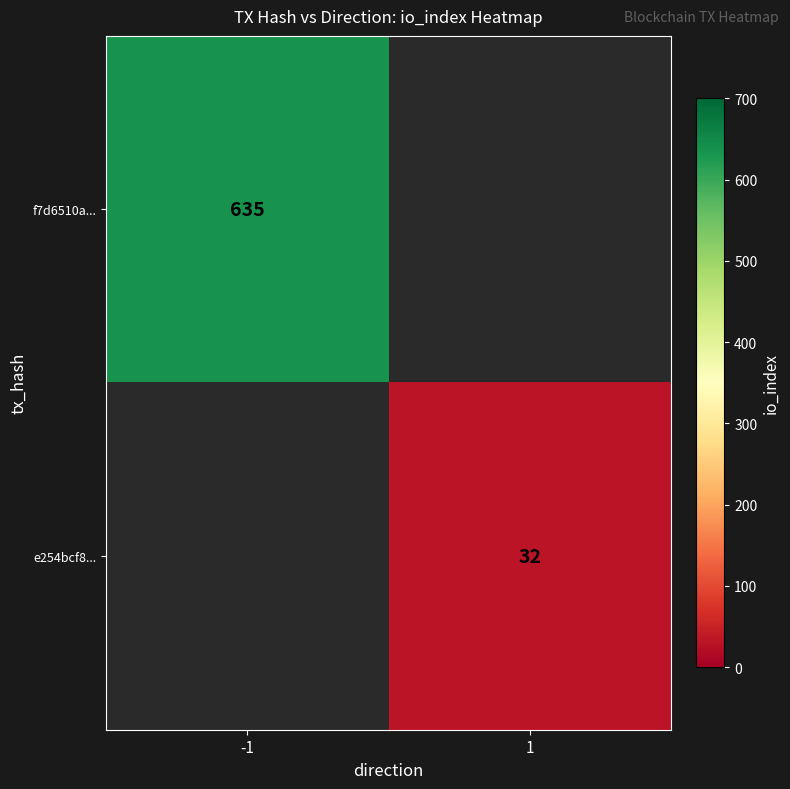

True or false: e254bcf8... has a value of 10 at 1.

False